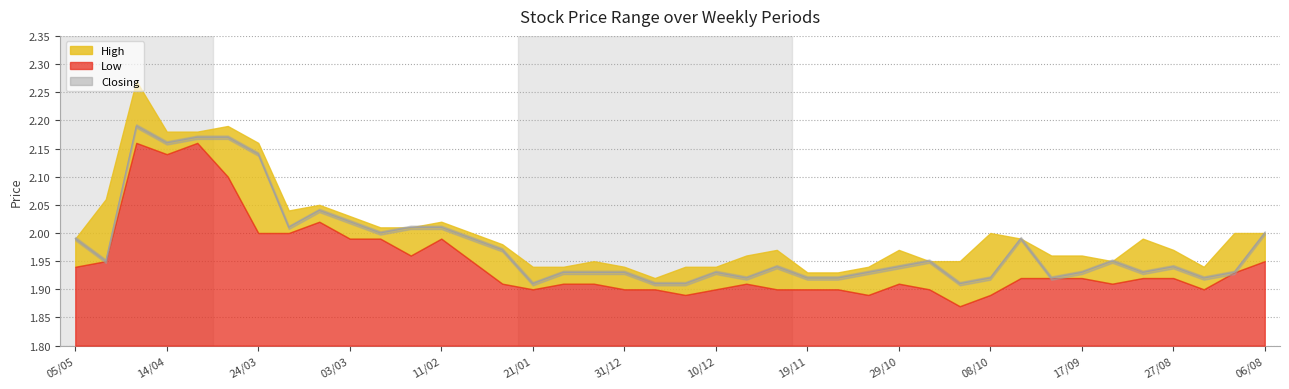

What is the sum of all High values?

80.1